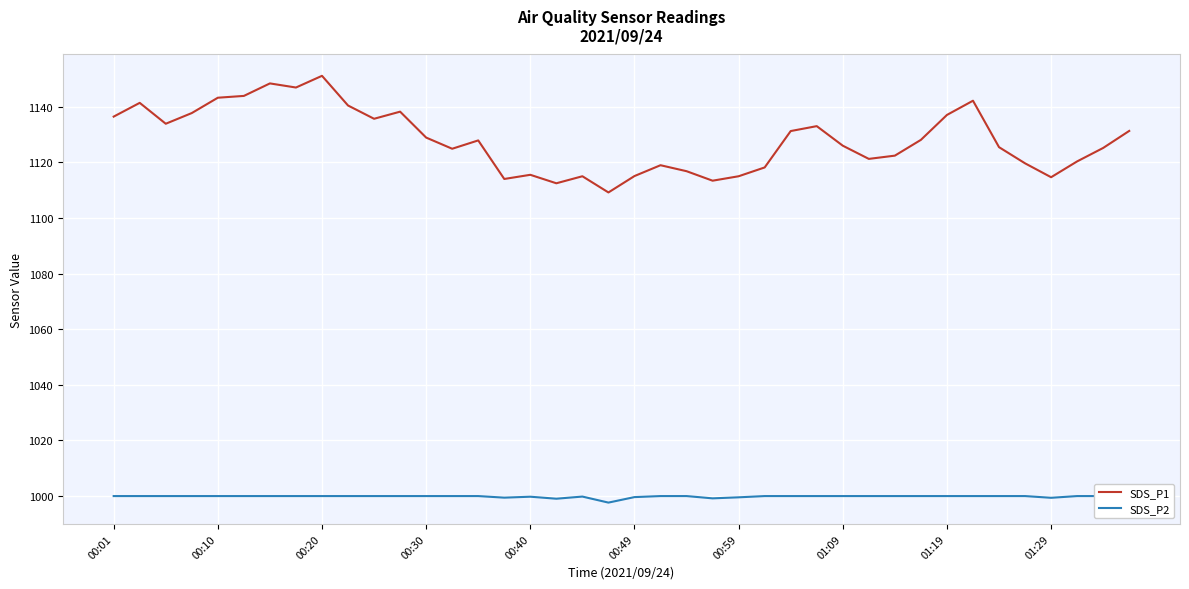

What is the lowest value of the SDS_P1 series?

1109.2